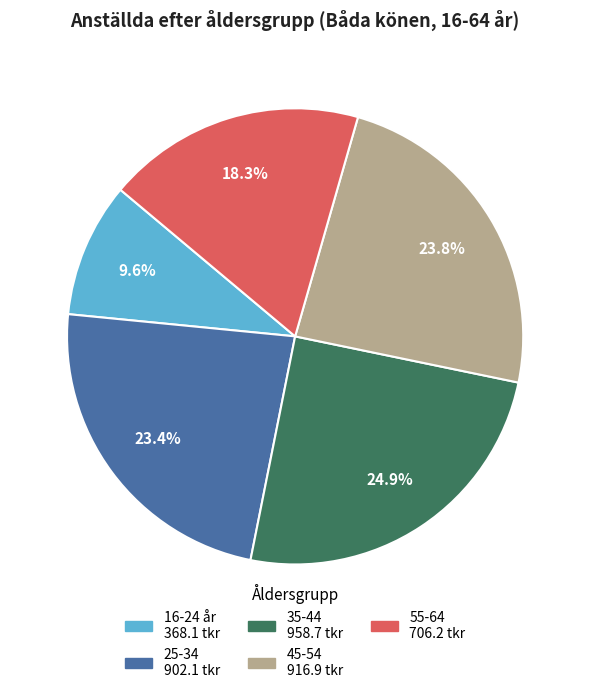

How many segments does this pie chart have?

5